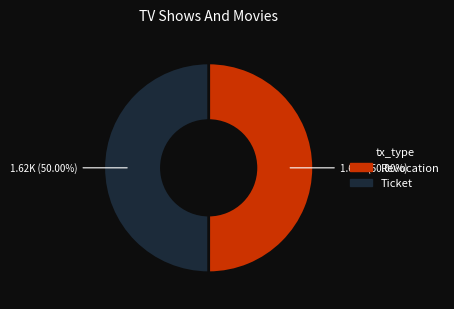

What percentage is NOT represented by Revocation?

50.0%